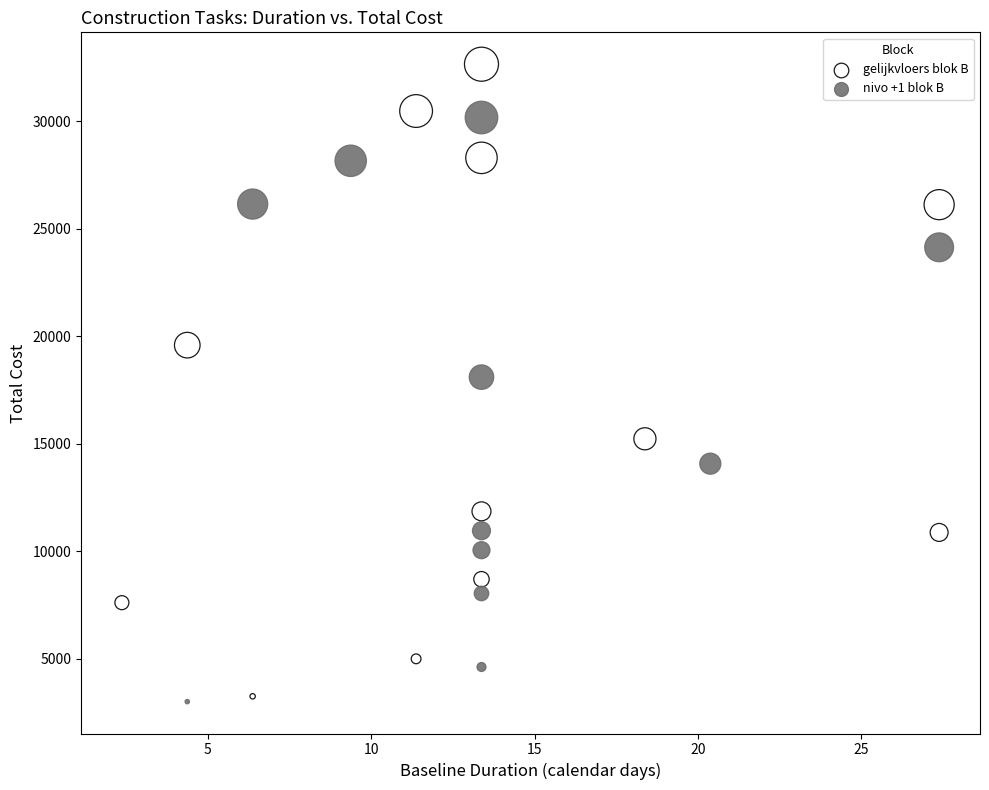

Which series has the widest spread of Y values?

gelijkvloers blok B